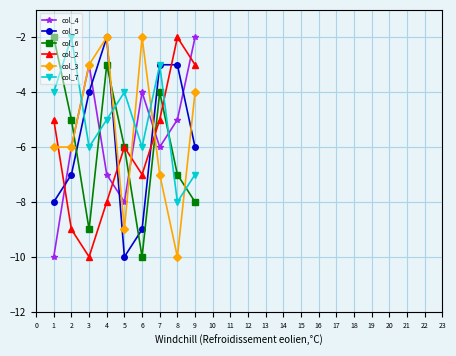

At 1, list the series in order from largest to smallest.

col_6, col_7, col_2, col_3, col_5, col_4